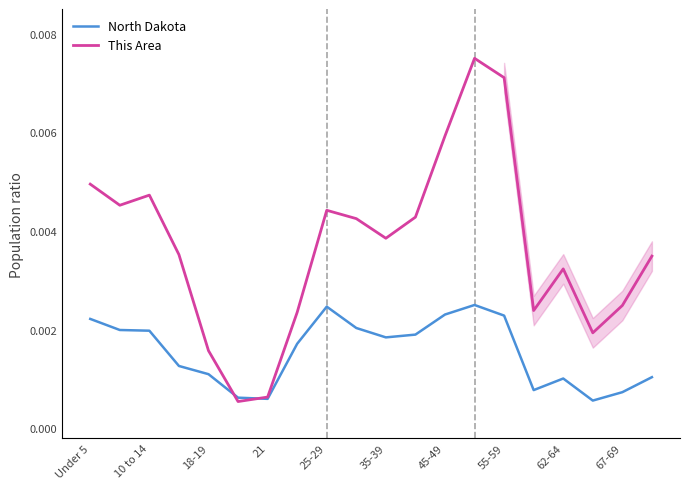

What are all the series names shown in the legend?

North Dakota, This Area